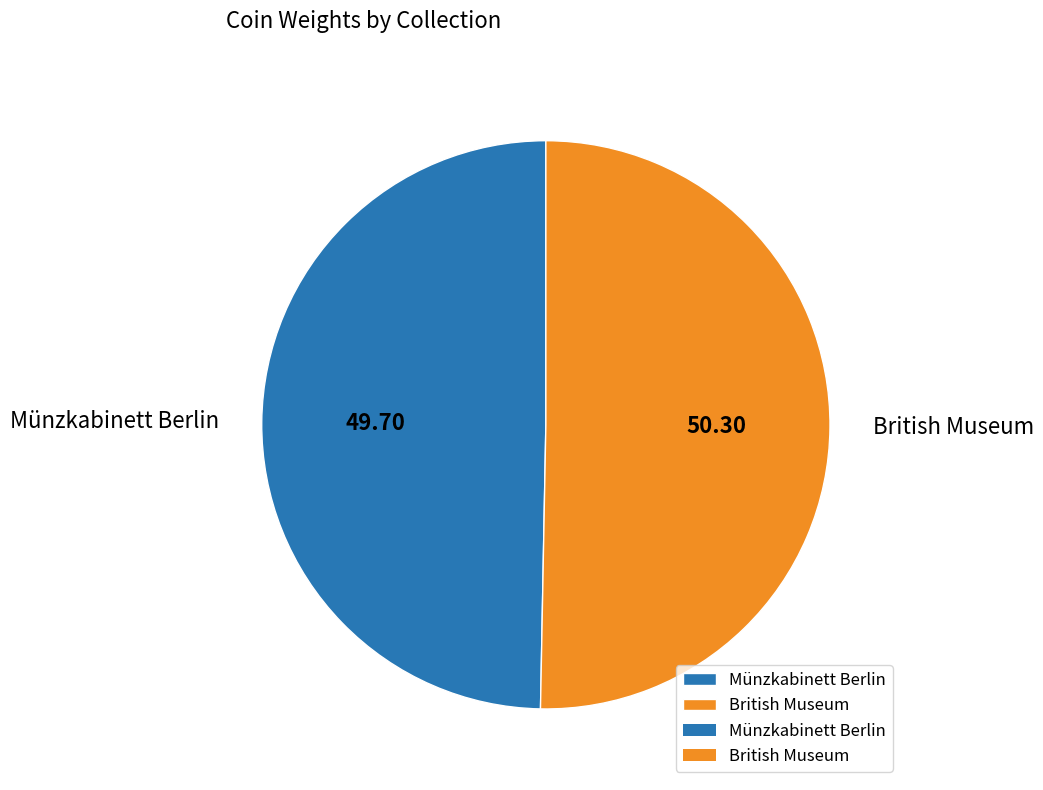

Rank the categories by value from highest to lowest.

British Museum, Münzkabinett Berlin